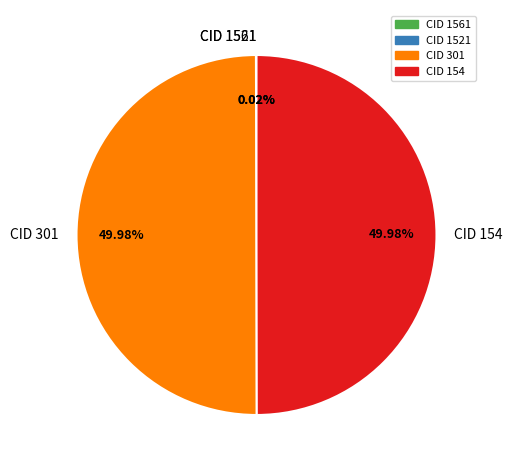

Is it true that CID 301 is 50% of the pie?

True